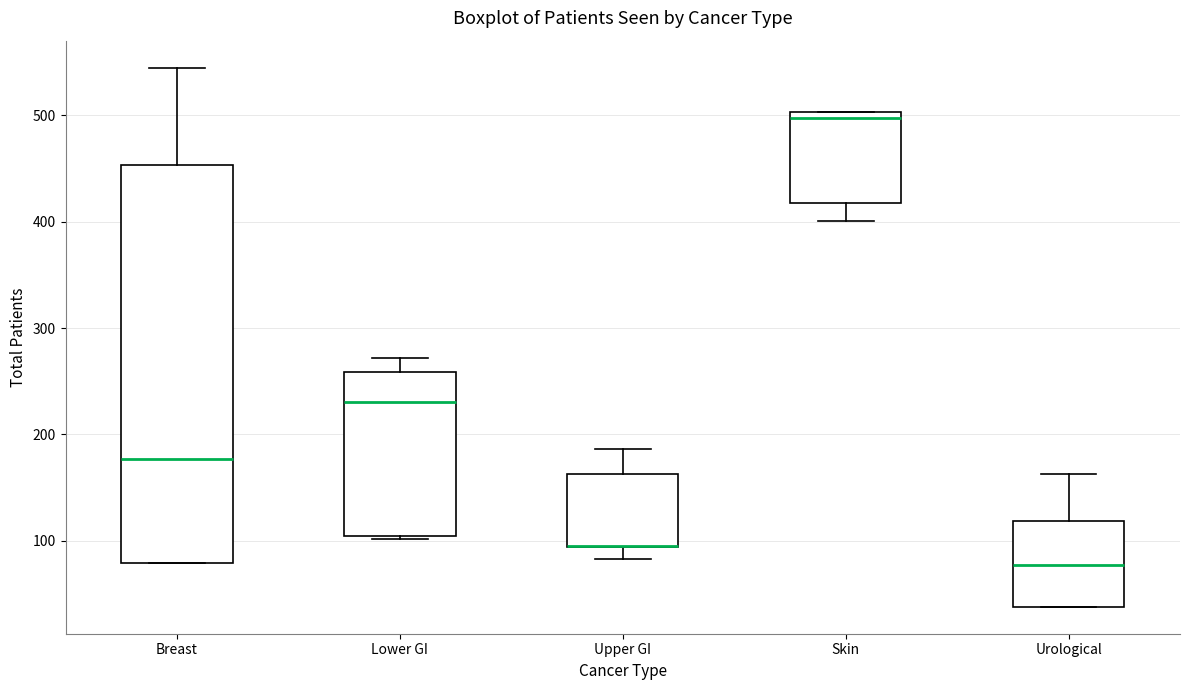

Reading left to right, transcribe this box plot: for each box, give where its median line is, the range the box spans, and where its two whiskers end, as read against the y-axis. The values are not printed on the chart, so give them approximately, as read against the axis.

Breast: median 180, box 80 to 450, whiskers 80 to 550
Lower GI: median 230, box 110 to 260, whiskers 100 to 270
Upper GI: median 100 (drawn on the box's lower edge), box 90 to 160, whiskers 80 to 190
Skin: median 500 (just below the box's upper edge), box 420 to 500, whiskers 400 to 500
Urological: median 80, box 40 to 120, whiskers 40 to 160